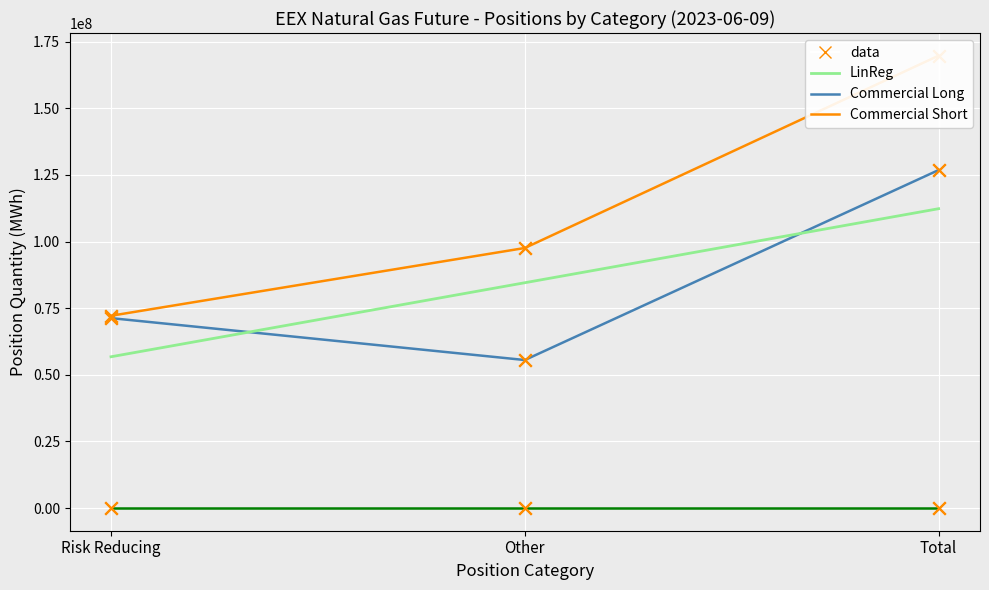

Which series contains the lowest Y value?

Other Fin. Inst. Long